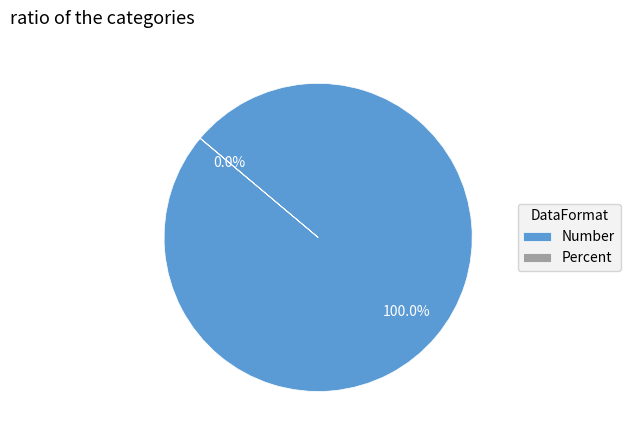

Does any single category account for the majority?

Yes